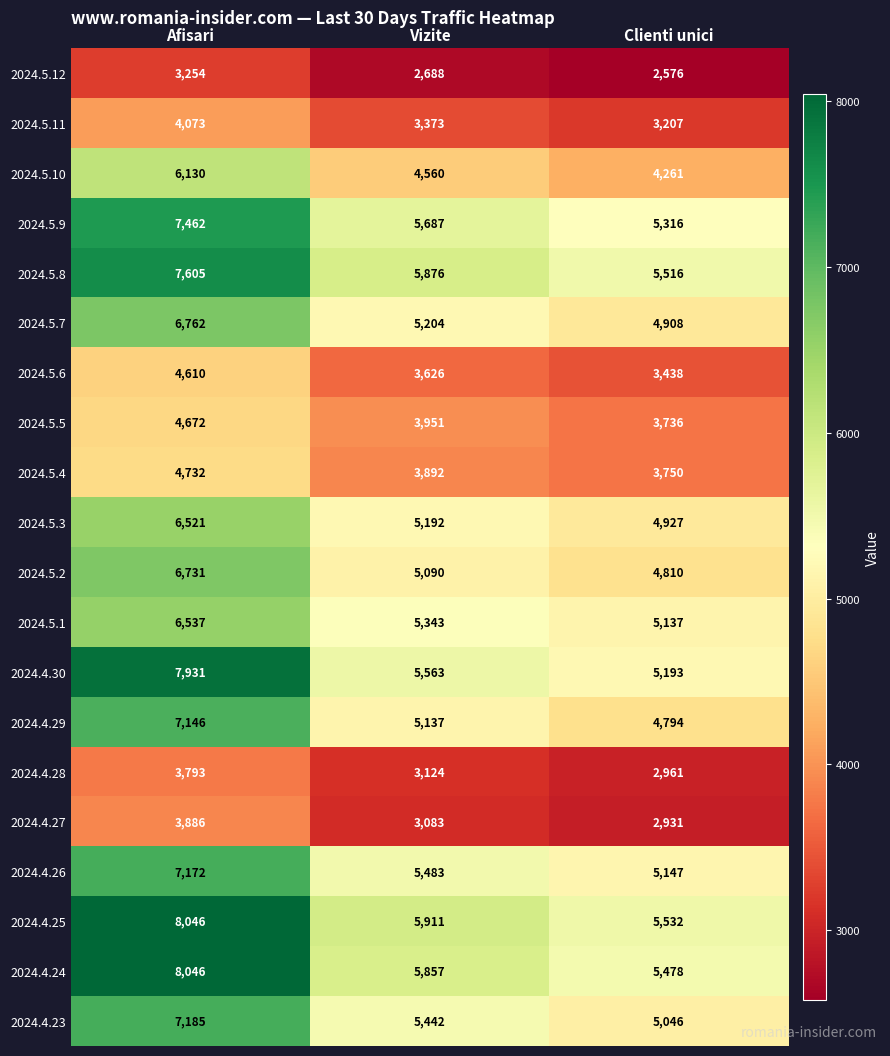

Where does the 2024.5.2 series first go above 5090?

Afisari